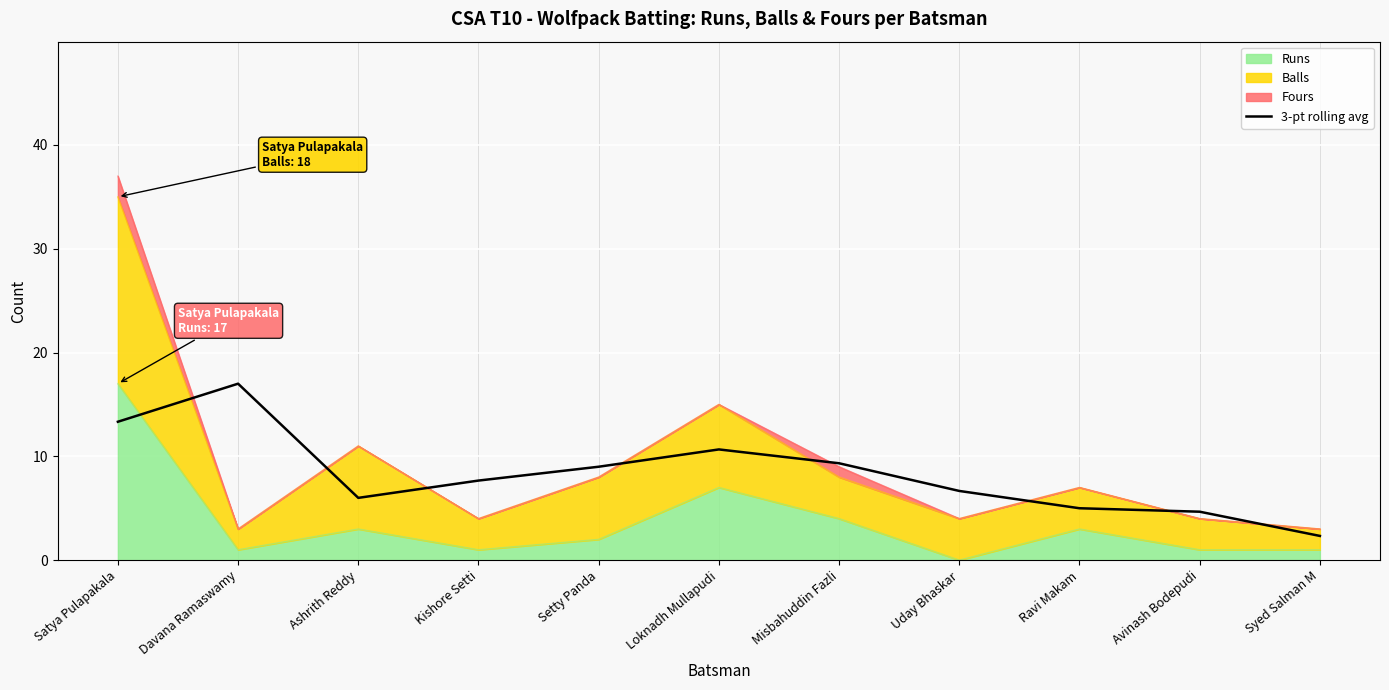

Reading left to right, transcribe all the data shown in this chart.

13.3	17.0	6.0	7.7	9.0	10.7	9.3	6.7	5.0	4.7	2.3